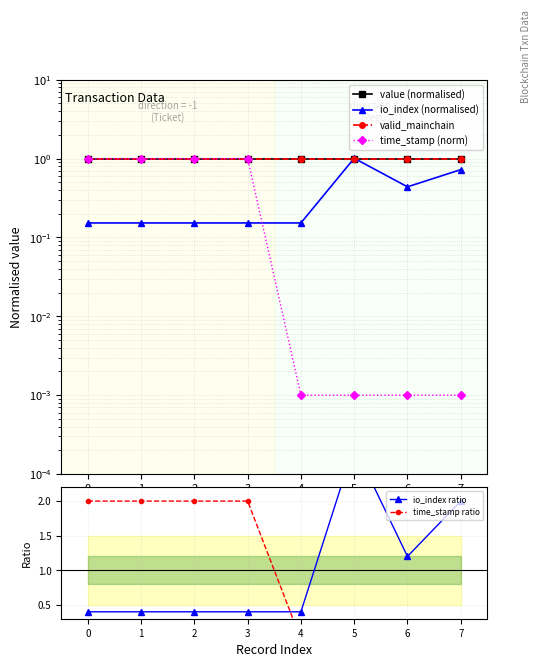

True or false: valid_mainchain has more than 1 interior local peaks.

False